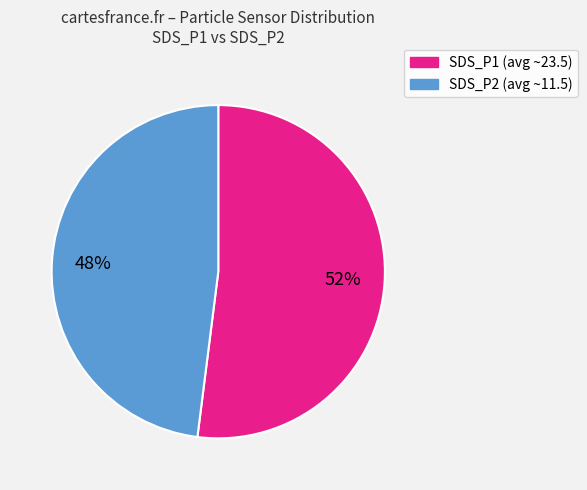

Is the sum of SDS_P2 (avg ~11.5) and SDS_P1 (avg ~23.5) greater than half?

Yes